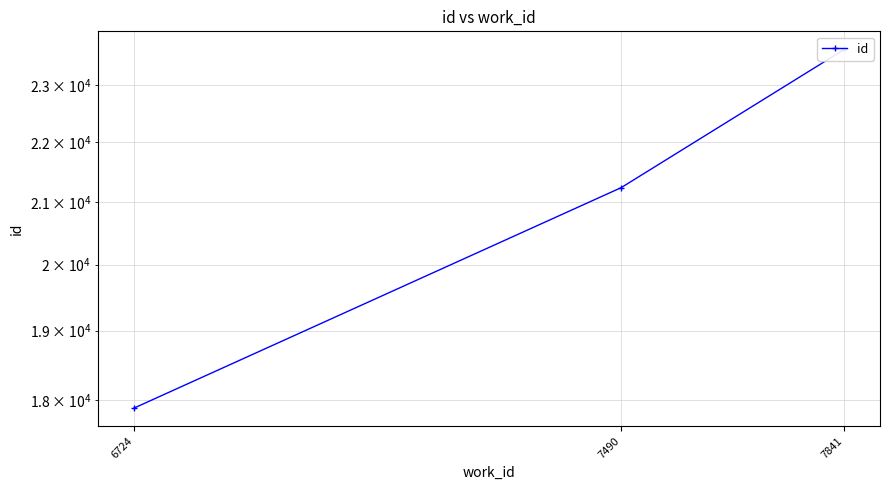

Count the number of values greater than 21238.

1